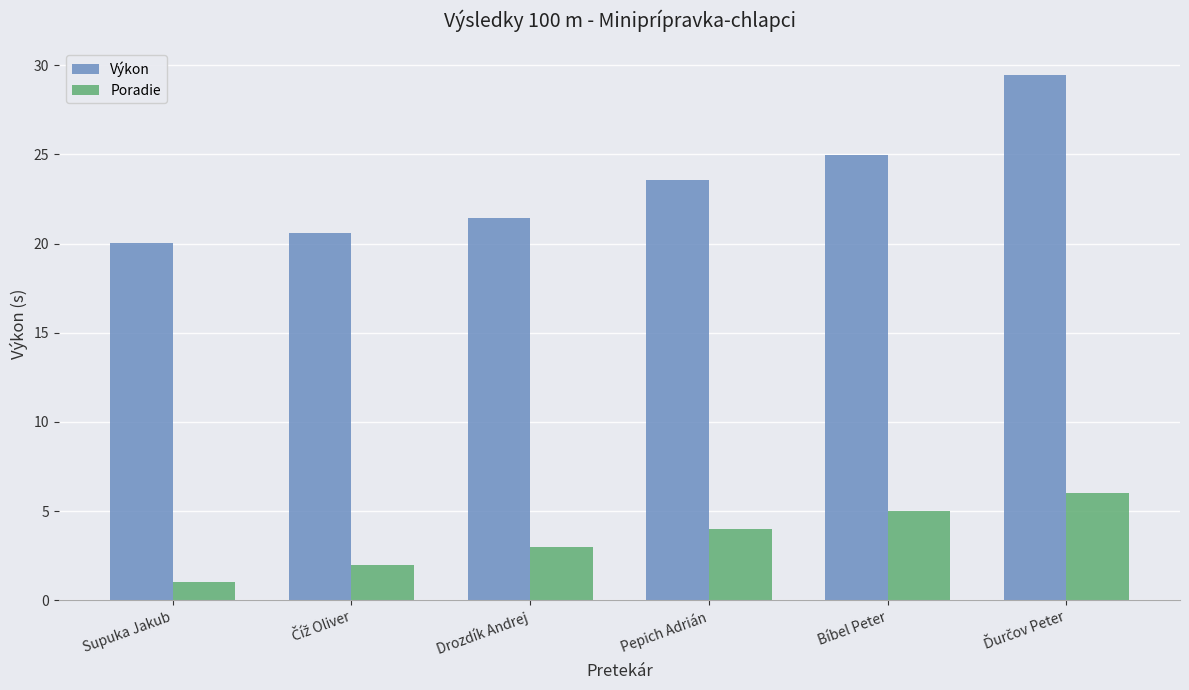

Reading right to left, extract all data points from this chart.

Výkon: 29.5	25.0	23.6	21.5	20.6	20.0
Poradie: 6.0	5.0	4.0	3.0	2.0	1.0